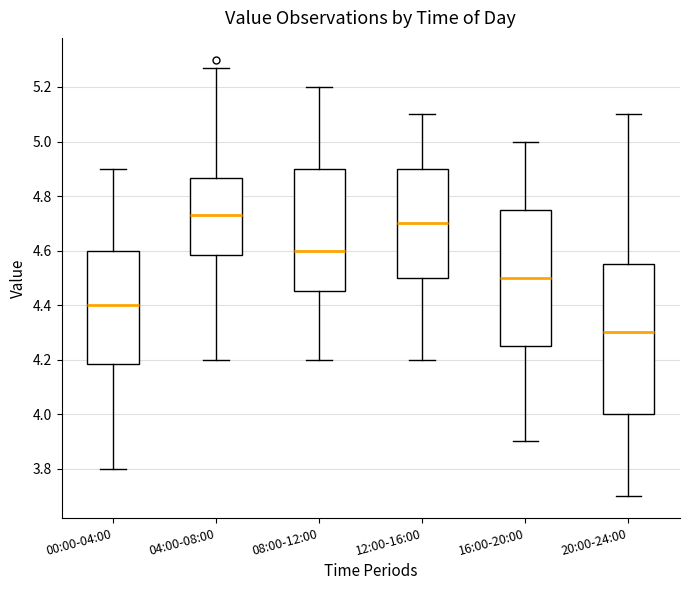

Reading left to right, transcribe this box plot: for each box, give where its median line is, the range the box spans, and where its two whiskers end, as read against the y-axis. The values are not printed on the chart, so give them approximately, as read against the axis.

00:00-04:00: median 4.40, box 4.18 to 4.60, whiskers 3.80 to 4.90
04:00-08:00: median 4.74, box 4.58 to 4.86, whiskers 4.20 to 5.28
08:00-12:00: median 4.60, box 4.46 to 4.90, whiskers 4.20 to 5.20
12:00-16:00: median 4.70, box 4.50 to 4.90, whiskers 4.20 to 5.10
16:00-20:00: median 4.50, box 4.26 to 4.76, whiskers 3.90 to 5.00
20:00-24:00: median 4.30, box 4.00 to 4.56, whiskers 3.70 to 5.10